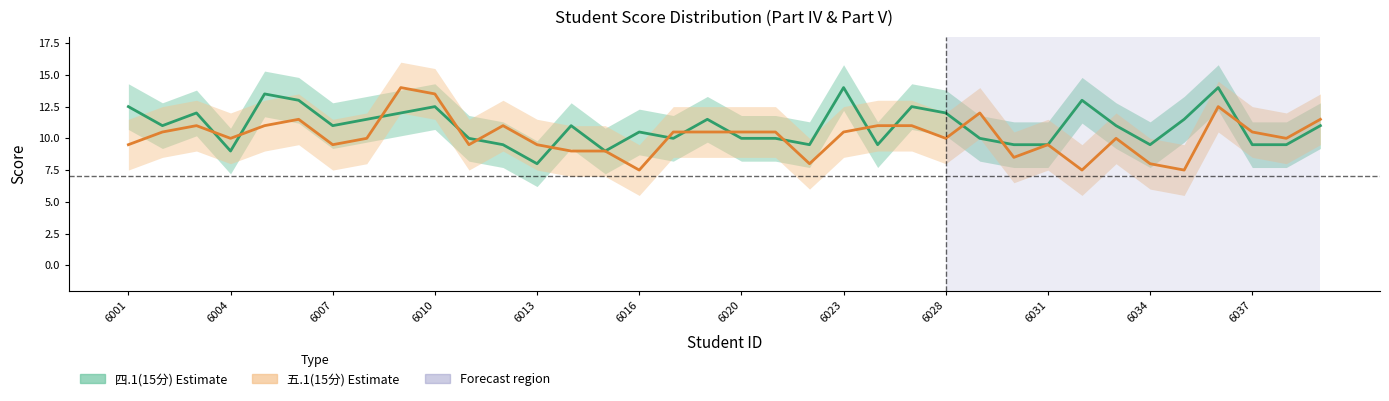

Between 2022056003 and 2022056018, which is larger?

2022056003